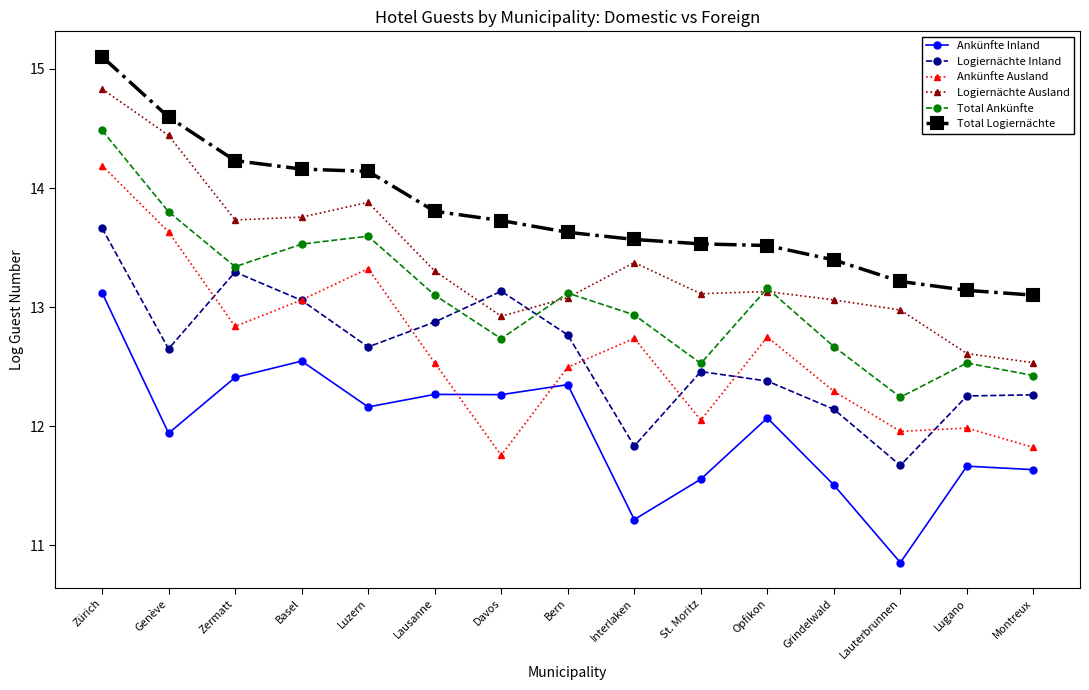

What is the total value across all series at Luzern?

79.8